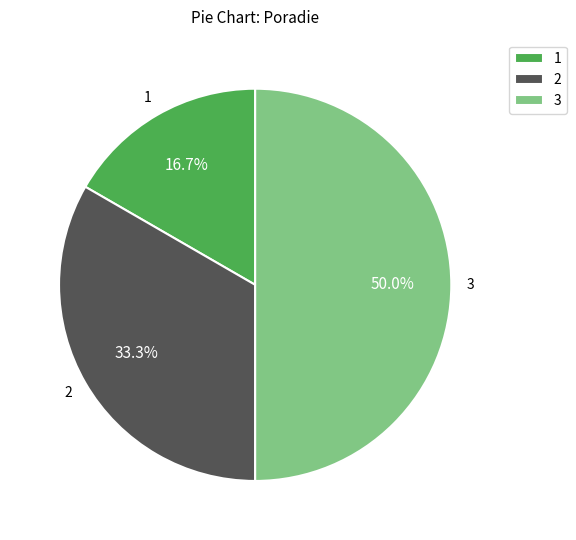

Does 1 represent more than half of the total?

No